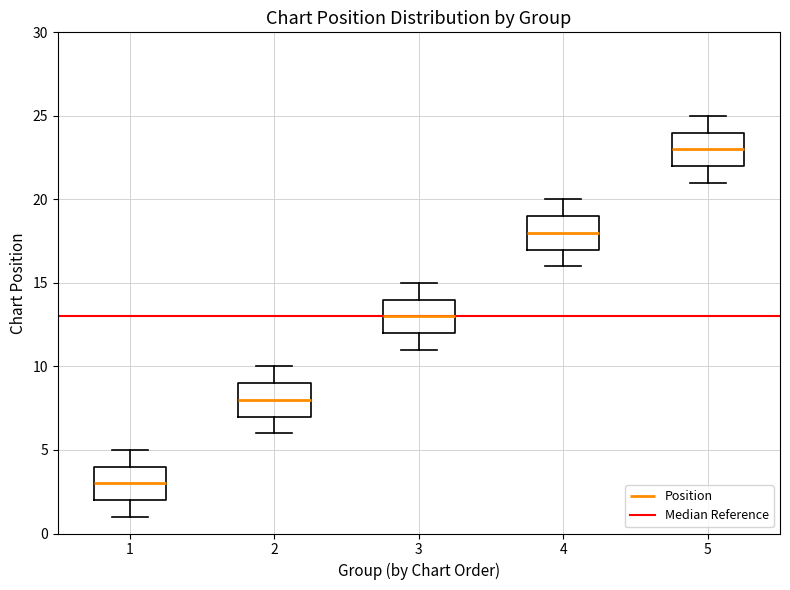

Which box has the highest median line?

5